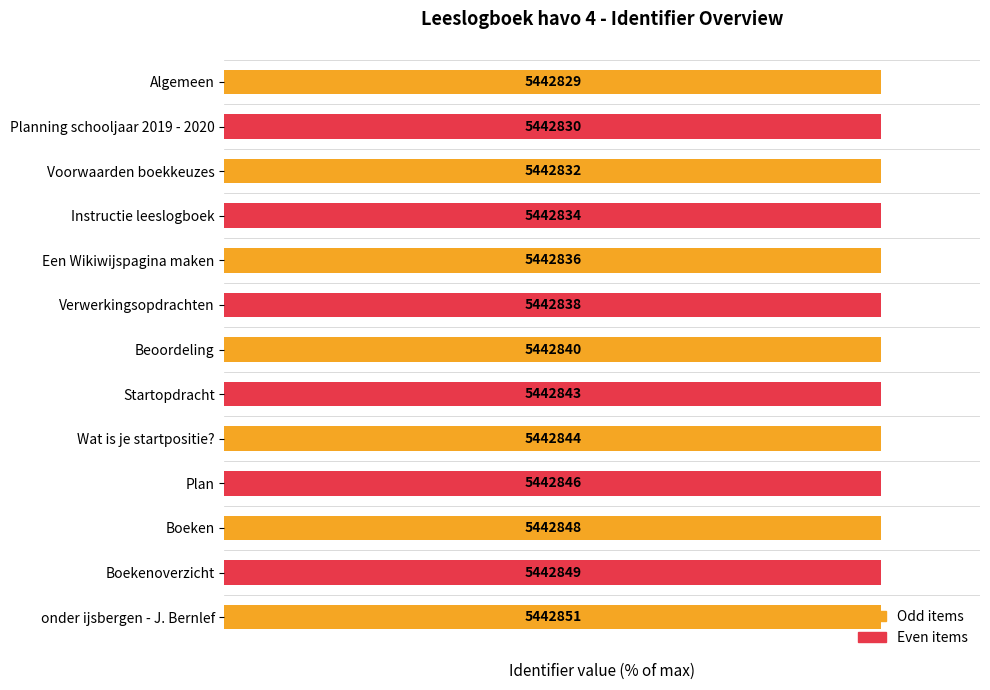

List the labels in order of value, smallest first.

Algemeen, Planning schooljaar 2019 - 2020, Voorwaarden boekkeuzes, Instructie leeslogboek, Een Wikiwijspagina maken, Verwerkingsopdrachten, Beoordeling, Startopdracht, Wat is je startpositie?, Plan, Boeken, Boekenoverzicht, onder ijsbergen - J. Bernlef